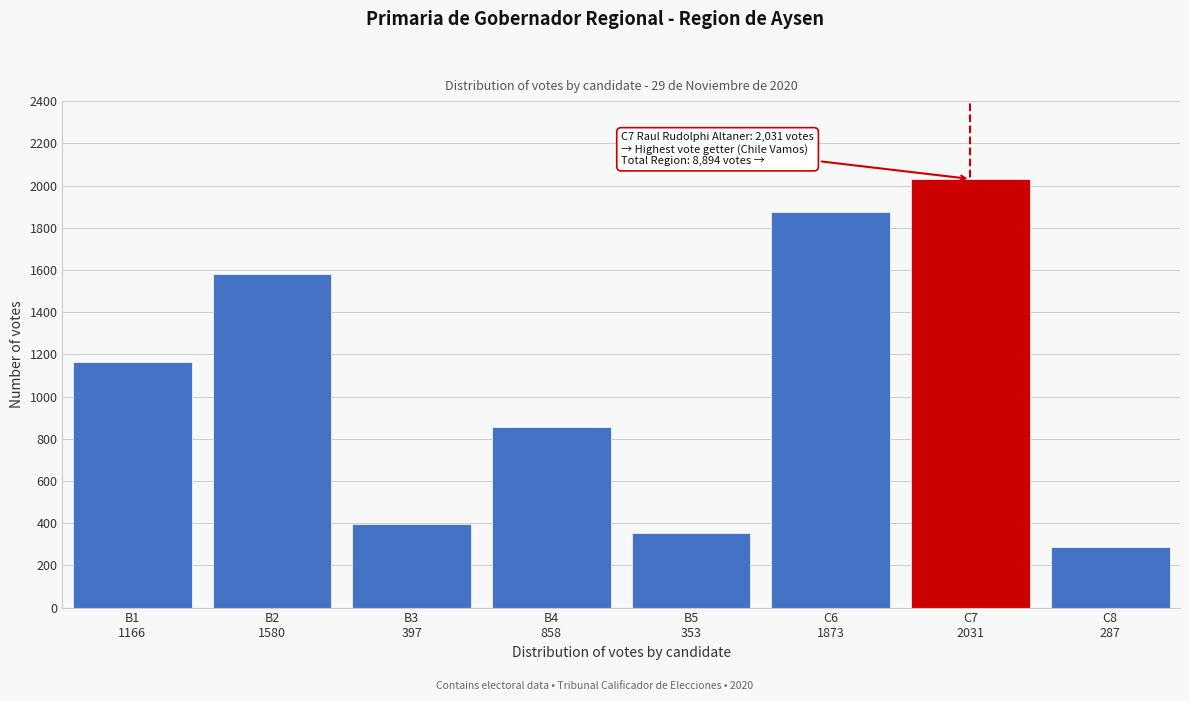

Reading left to right, transcribe all the data shown in this chart.

1166	1580	397	858	353	1873	2031	287